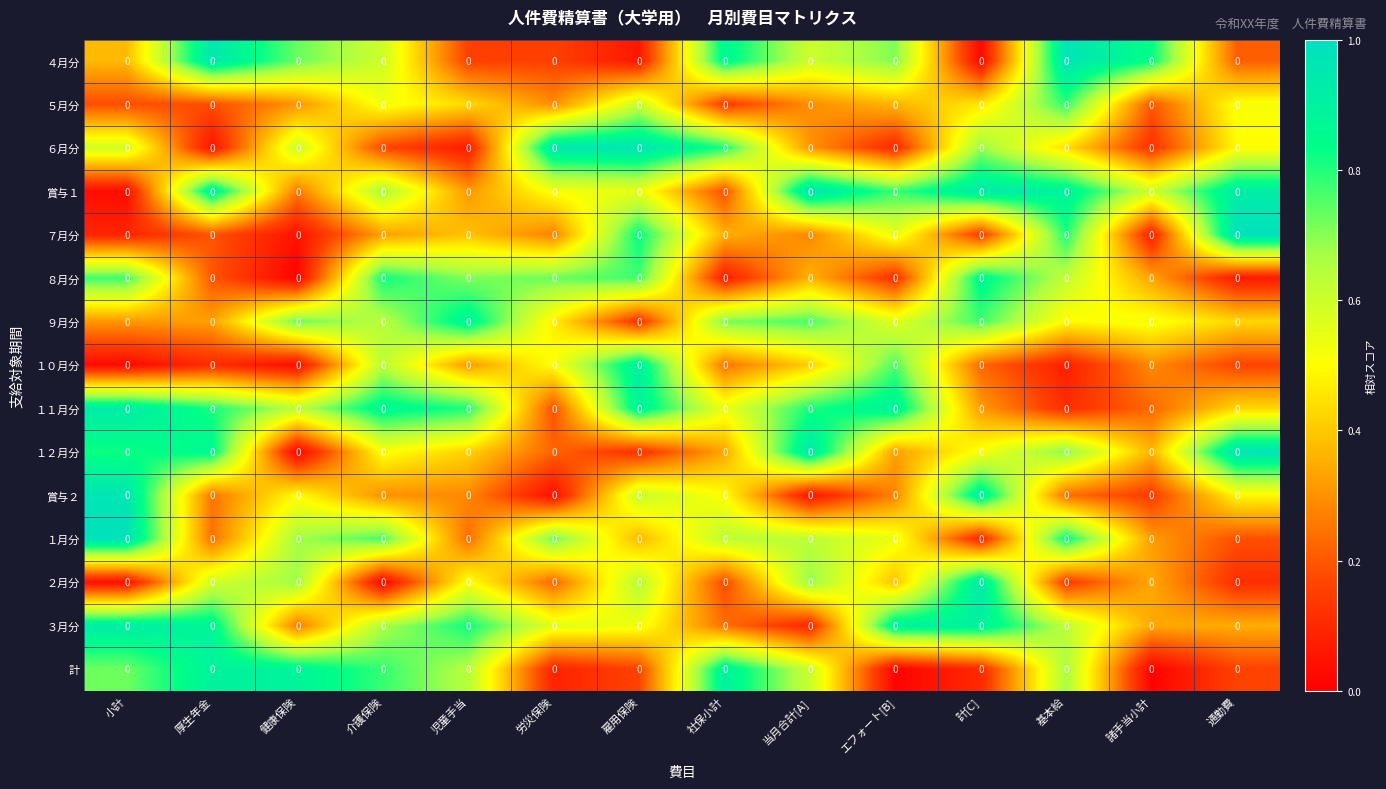

Reading left to right, list all the values displayed in this chart.

４月分: 小計=0.0	厚生年金=0.0	健康保険=0.0	介護保険=0.0	児童手当=0.0	労災保険=0.0	雇用保険=0.0	社保小計=0.0	当月合計[A]=0.0	エフォート[B]=0.0	計[C]=0.0	基本給=0.0	諸手当小計=0.0	通勤費=0.0
５月分: 小計=0.0	厚生年金=0.0	健康保険=0.0	介護保険=0.0	児童手当=0.0	労災保険=0.0	雇用保険=0.0	社保小計=0.0	当月合計[A]=0.0	エフォート[B]=0.0	計[C]=0.0	基本給=0.0	諸手当小計=0.0	通勤費=0.0
６月分: 小計=0.0	厚生年金=0.0	健康保険=0.0	介護保険=0.0	児童手当=0.0	労災保険=0.0	雇用保険=0.0	社保小計=0.0	当月合計[A]=0.0	エフォート[B]=0.0	計[C]=0.0	基本給=0.0	諸手当小計=0.0	通勤費=0.0
賞与１: 小計=0.0	厚生年金=0.0	健康保険=0.0	介護保険=0.0	児童手当=0.0	労災保険=0.0	雇用保険=0.0	社保小計=0.0	当月合計[A]=0.0	エフォート[B]=0.0	計[C]=0.0	基本給=0.0	諸手当小計=0.0	通勤費=0.0
７月分: 小計=0.0	厚生年金=0.0	健康保険=0.0	介護保険=0.0	児童手当=0.0	労災保険=0.0	雇用保険=0.0	社保小計=0.0	当月合計[A]=0.0	エフォート[B]=0.0	計[C]=0.0	基本給=0.0	諸手当小計=0.0	通勤費=0.0
８月分: 小計=0.0	厚生年金=0.0	健康保険=0.0	介護保険=0.0	児童手当=0.0	労災保険=0.0	雇用保険=0.0	社保小計=0.0	当月合計[A]=0.0	エフォート[B]=0.0	計[C]=0.0	基本給=0.0	諸手当小計=0.0	通勤費=0.0
９月分: 小計=0.0	厚生年金=0.0	健康保険=0.0	介護保険=0.0	児童手当=0.0	労災保険=0.0	雇用保険=0.0	社保小計=0.0	当月合計[A]=0.0	エフォート[B]=0.0	計[C]=0.0	基本給=0.0	諸手当小計=0.0	通勤費=0.0
１０月分: 小計=0.0	厚生年金=0.0	健康保険=0.0	介護保険=0.0	児童手当=0.0	労災保険=0.0	雇用保険=0.0	社保小計=0.0	当月合計[A]=0.0	エフォート[B]=0.0	計[C]=0.0	基本給=0.0	諸手当小計=0.0	通勤費=0.0
１１月分: 小計=0.0	厚生年金=0.0	健康保険=0.0	介護保険=0.0	児童手当=0.0	労災保険=0.0	雇用保険=0.0	社保小計=0.0	当月合計[A]=0.0	エフォート[B]=0.0	計[C]=0.0	基本給=0.0	諸手当小計=0.0	通勤費=0.0
１２月分: 小計=0.0	厚生年金=0.0	健康保険=0.0	介護保険=0.0	児童手当=0.0	労災保険=0.0	雇用保険=0.0	社保小計=0.0	当月合計[A]=0.0	エフォート[B]=0.0	計[C]=0.0	基本給=0.0	諸手当小計=0.0	通勤費=0.0
賞与２: 小計=0.0	厚生年金=0.0	健康保険=0.0	介護保険=0.0	児童手当=0.0	労災保険=0.0	雇用保険=0.0	社保小計=0.0	当月合計[A]=0.0	エフォート[B]=0.0	計[C]=0.0	基本給=0.0	諸手当小計=0.0	通勤費=0.0
１月分: 小計=0.0	厚生年金=0.0	健康保険=0.0	介護保険=0.0	児童手当=0.0	労災保険=0.0	雇用保険=0.0	社保小計=0.0	当月合計[A]=0.0	エフォート[B]=0.0	計[C]=0.0	基本給=0.0	諸手当小計=0.0	通勤費=0.0
２月分: 小計=0.0	厚生年金=0.0	健康保険=0.0	介護保険=0.0	児童手当=0.0	労災保険=0.0	雇用保険=0.0	社保小計=0.0	当月合計[A]=0.0	エフォート[B]=0.0	計[C]=0.0	基本給=0.0	諸手当小計=0.0	通勤費=0.0
３月分: 小計=0.0	厚生年金=0.0	健康保険=0.0	介護保険=0.0	児童手当=0.0	労災保険=0.0	雇用保険=0.0	社保小計=0.0	当月合計[A]=0.0	エフォート[B]=0.0	計[C]=0.0	基本給=0.0	諸手当小計=0.0	通勤費=0.0
計: 小計=0.0	厚生年金=0.0	健康保険=0.0	介護保険=0.0	児童手当=0.0	労災保険=0.0	雇用保険=0.0	社保小計=0.0	当月合計[A]=0.0	エフォート[B]=0.0	計[C]=0.0	基本給=0.0	諸手当小計=0.0	通勤費=0.0